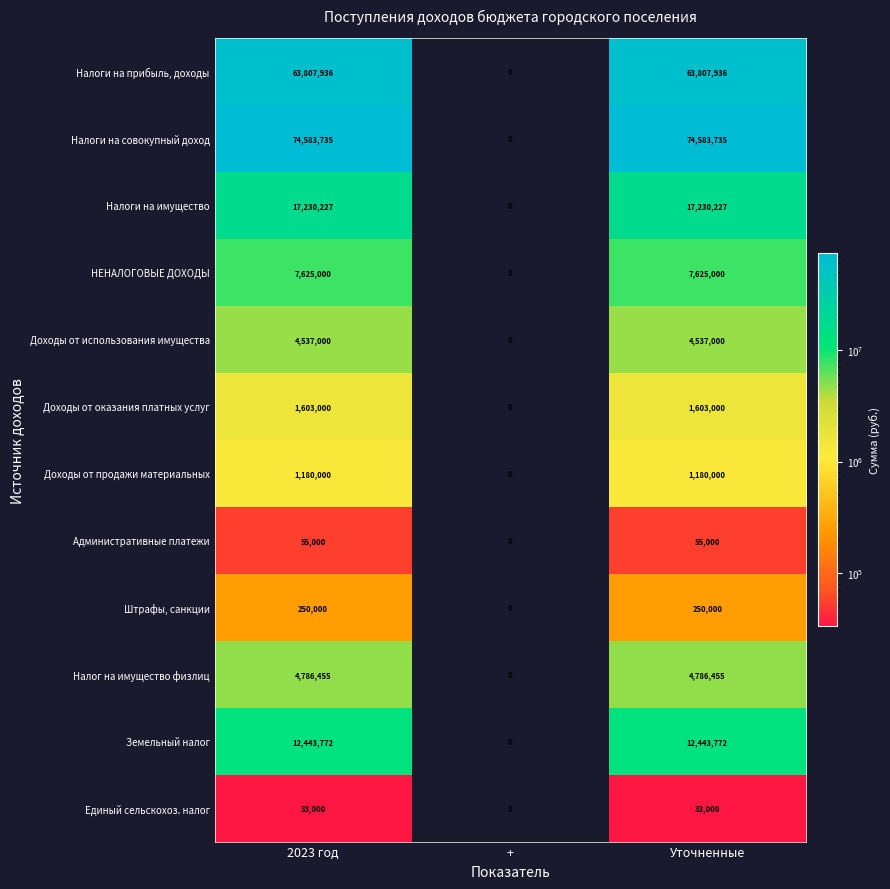

Is it true that Доходы от использования имущества equals 1397798 at +?

False